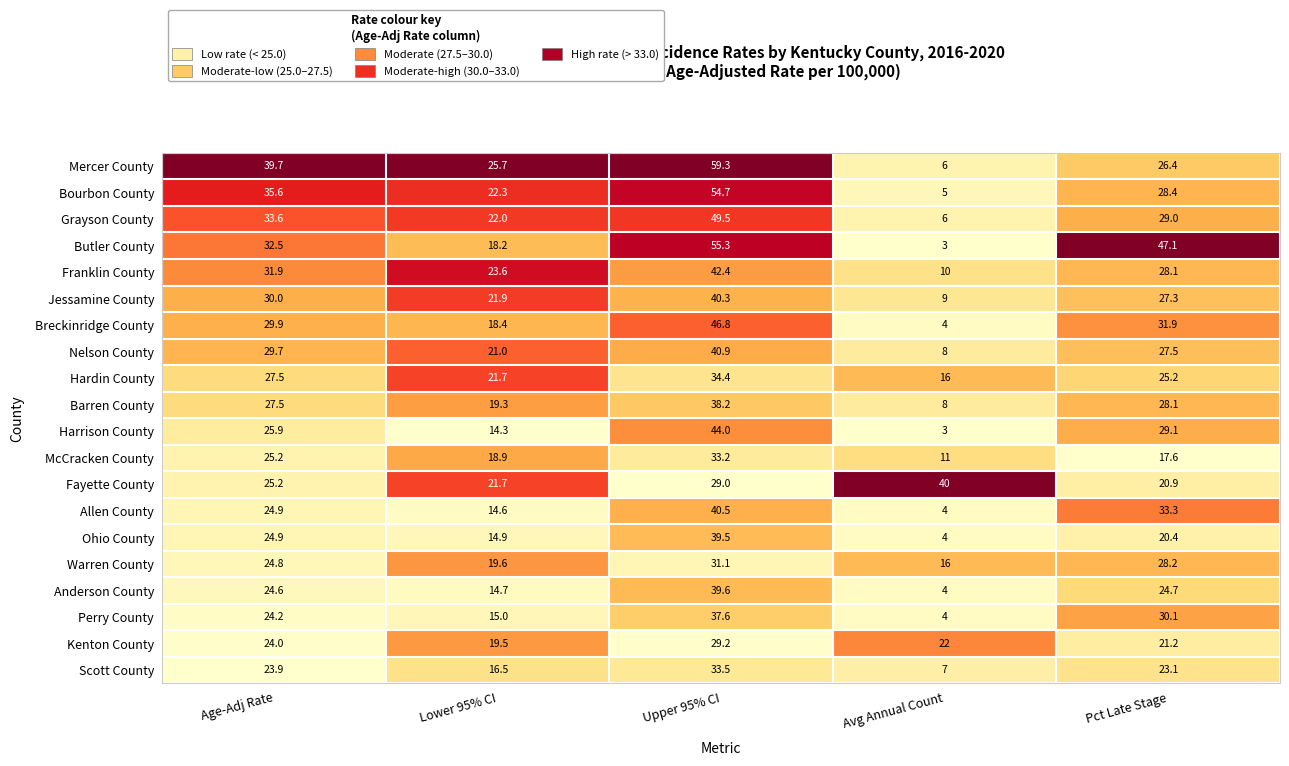

How many data points in Barren County are less than 27?

2